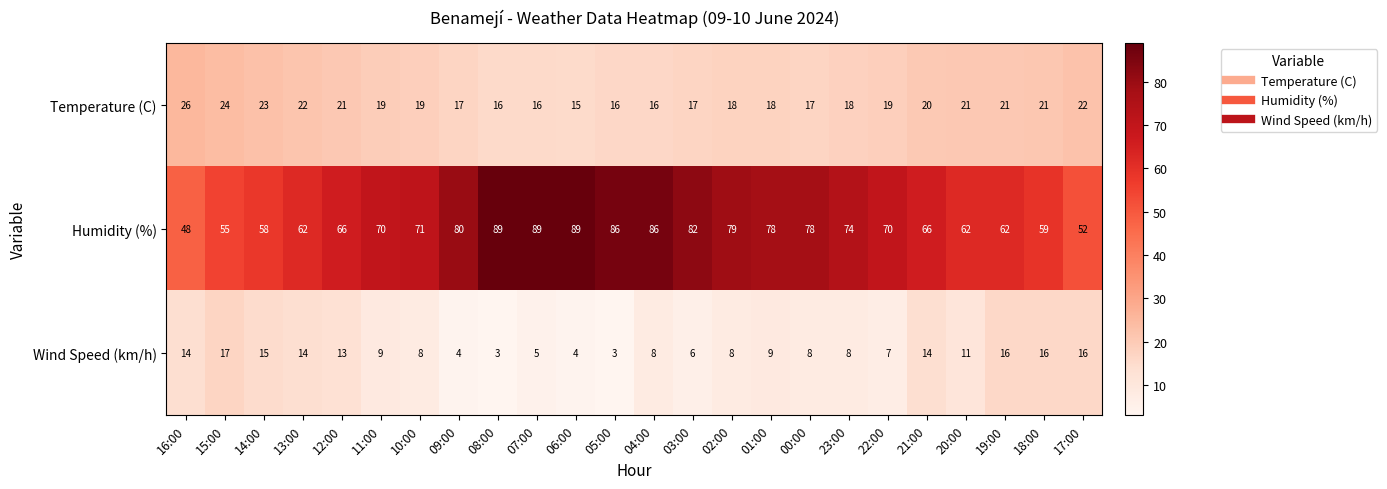

The Wind Speed (km/h) series shows 14 at 02:00. True or false?

False